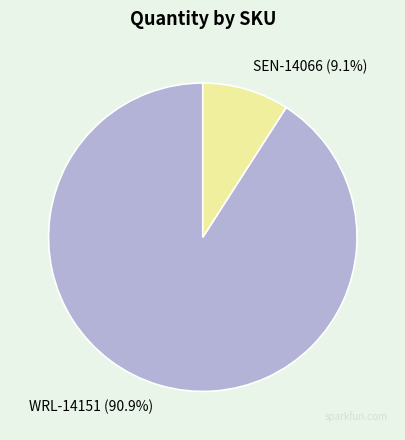

What percentage is the WRL-14151 slice, to the nearest percent?

91%